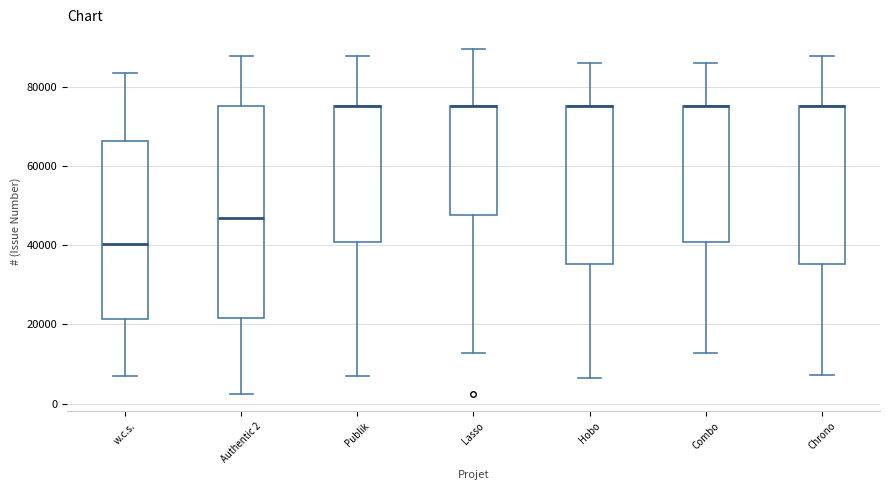

Reading left to right, read every box against the y-axis: the position of its median line, the range the box covers, and the ends of its whiskers. The values are not printed on the chart, so give them approximately, as read against the axis.

w.c.s.: median 40000, box 22000 to 66000, whiskers 8000 to 84000
Authentic 2: median 46000, box 22000 to 76000, whiskers 2000 to 88000
Publik: median 76000 (drawn on the box's upper edge), box 40000 to 76000, whiskers 8000 to 88000
Lasso: median 76000 (drawn on the box's upper edge), box 48000 to 76000, whiskers 12000 to 90000
Hobo: median 76000 (drawn on the box's upper edge), box 36000 to 76000, whiskers 6000 to 86000
Combo: median 76000 (drawn on the box's upper edge), box 40000 to 76000, whiskers 12000 to 86000
Chrono: median 76000 (drawn on the box's upper edge), box 36000 to 76000, whiskers 8000 to 88000